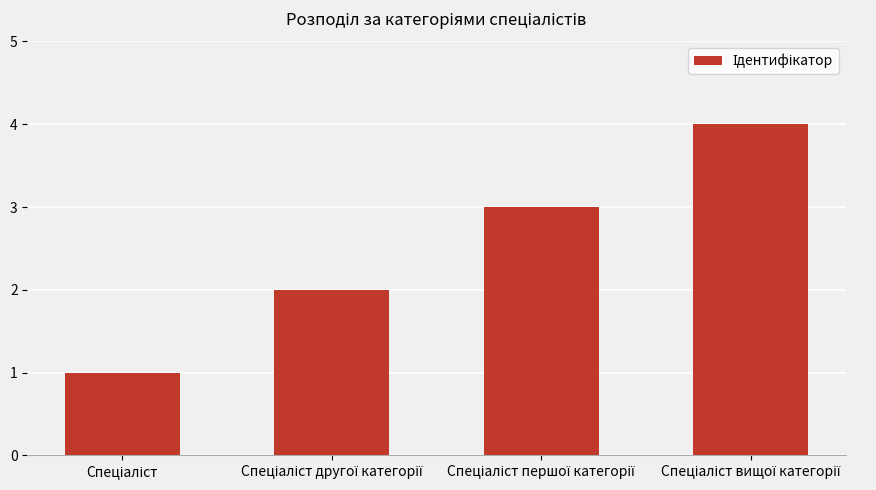

What is the maximum value shown in the chart?

4